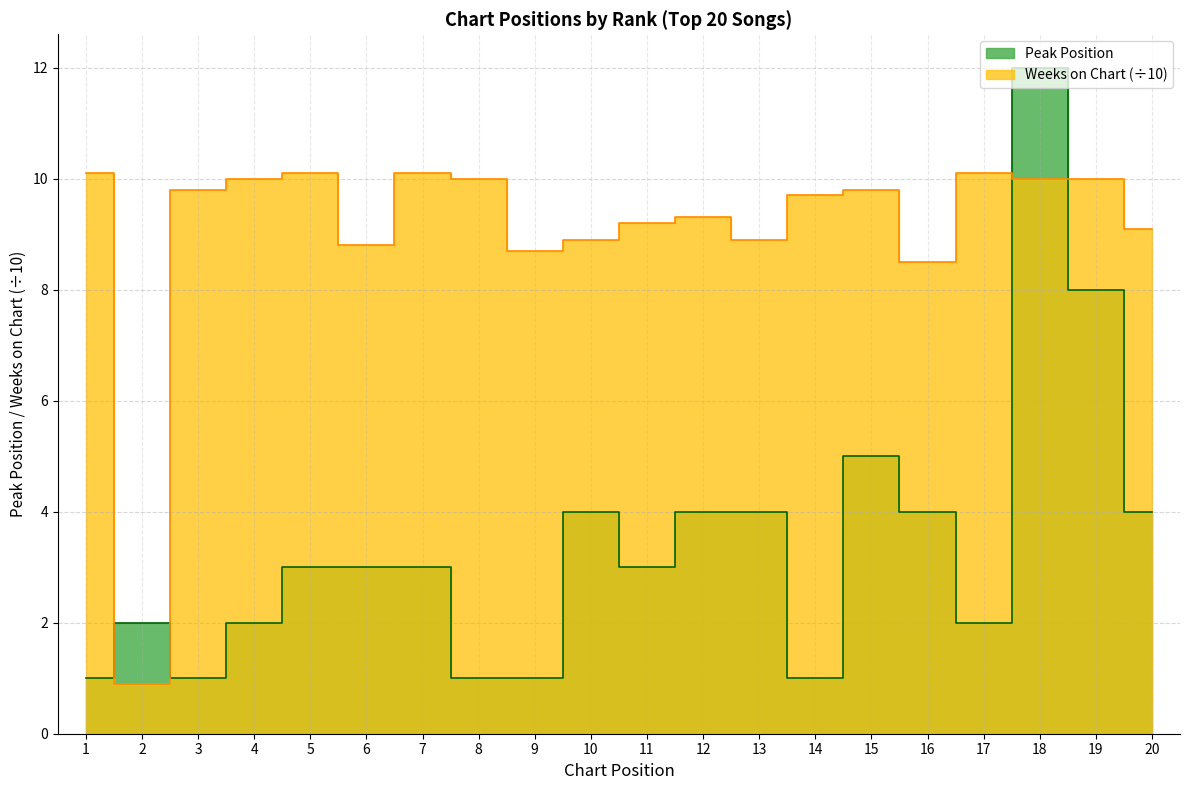

How many values in the Weeks on Chart series exceed 9?

14